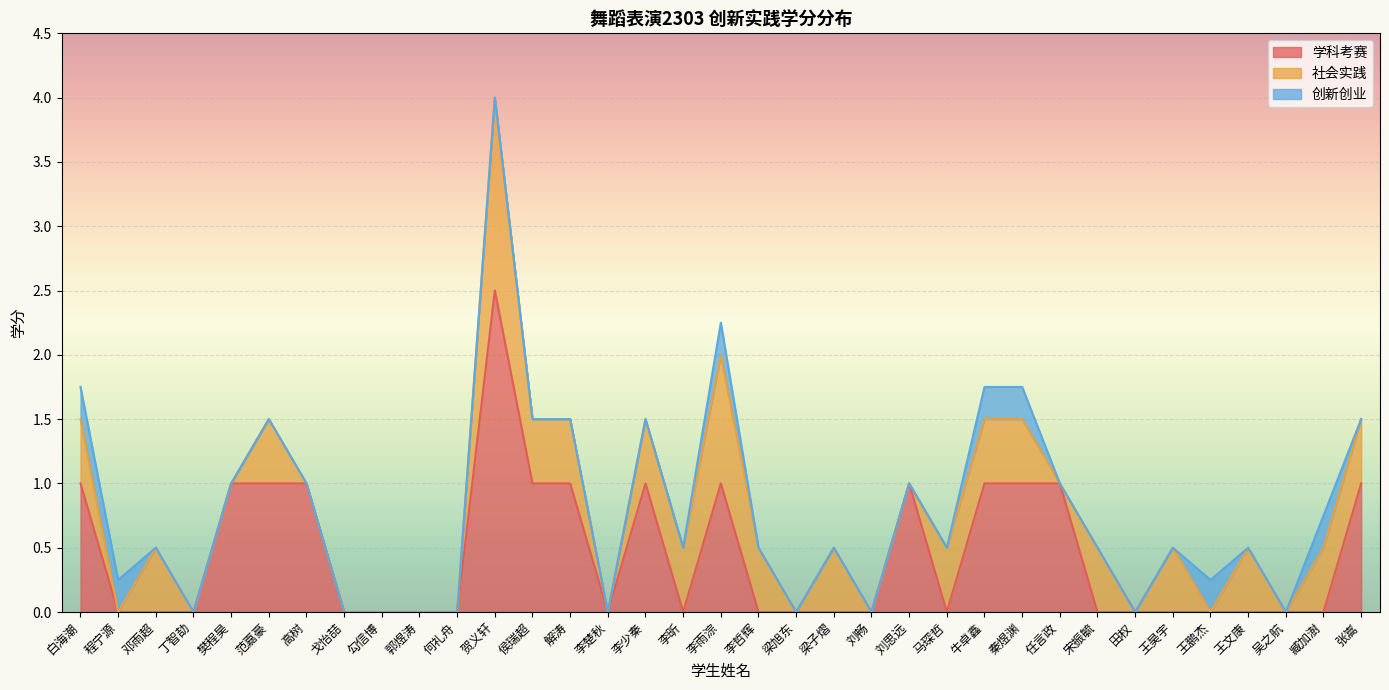

The 社会实践 series shows 0.5 at 马琛哲. True or false?

True